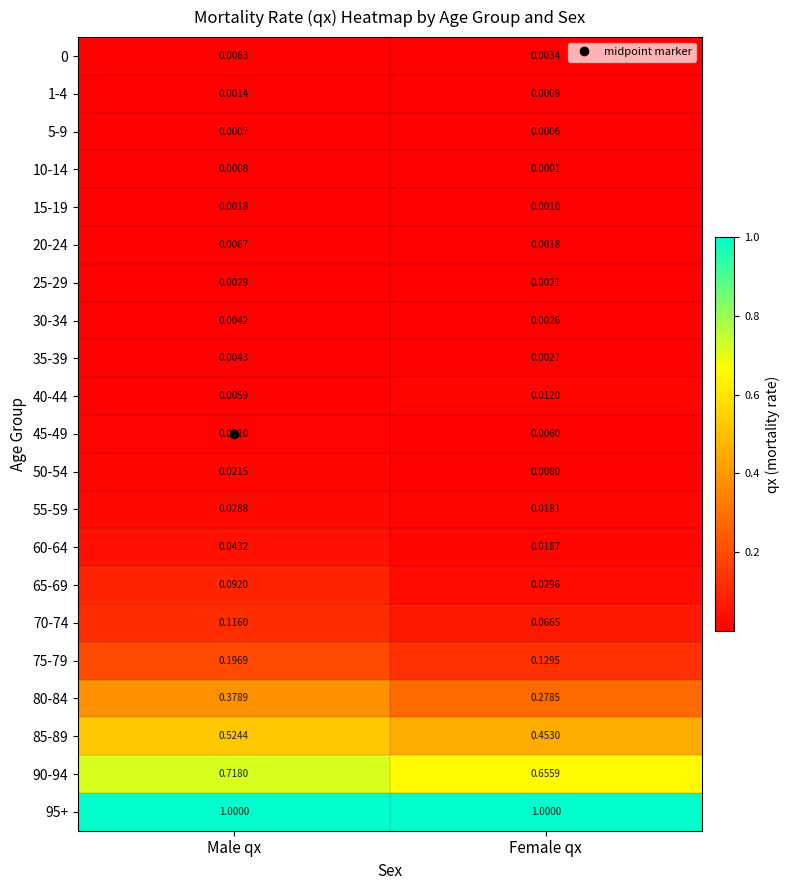

At which label is 1-4 closest to 0?

Female qx